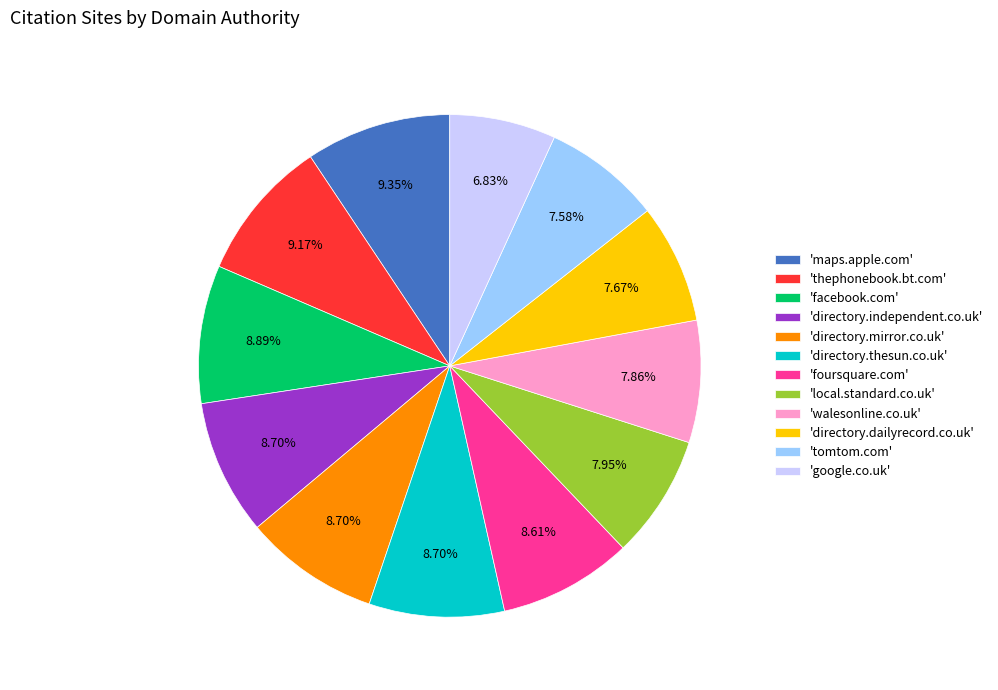

Approximately how many times larger is the value at 'directory.dailyrecord.co.uk' compared to 'directory.mirror.co.uk'?

0.9